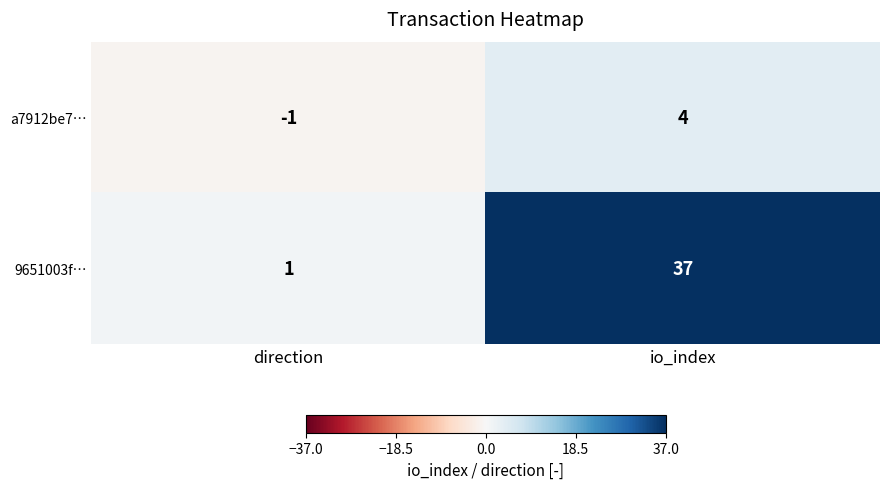

Which series has the largest total across all categories?

9651003f…